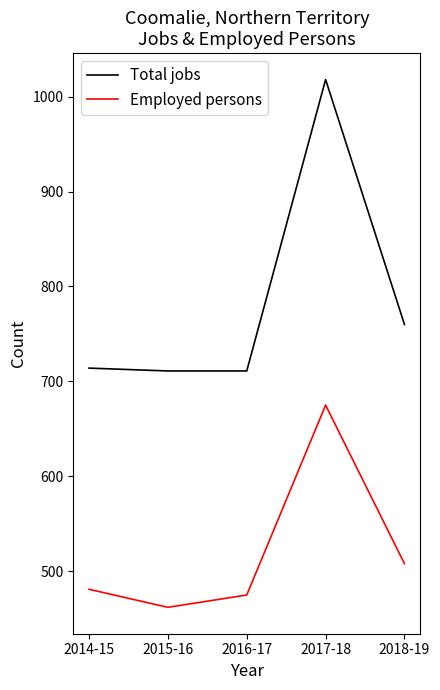

What is the difference between the maximum and minimum values in the Total jobs series?

307